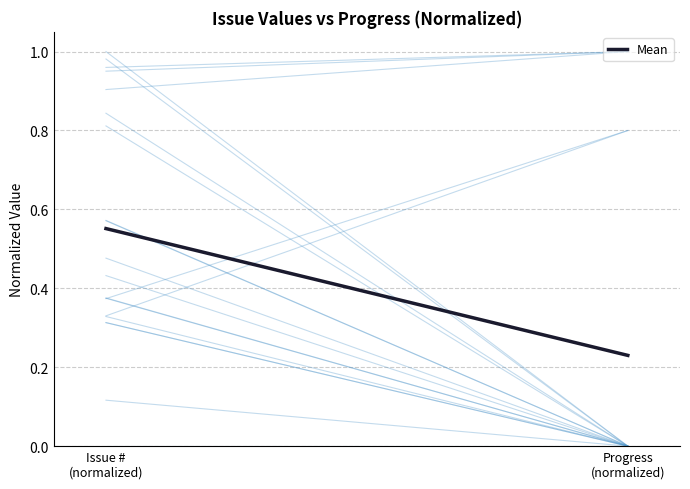

Rank the categories by value from lowest to highest.

Progress
(normalized), Issue #
(normalized)